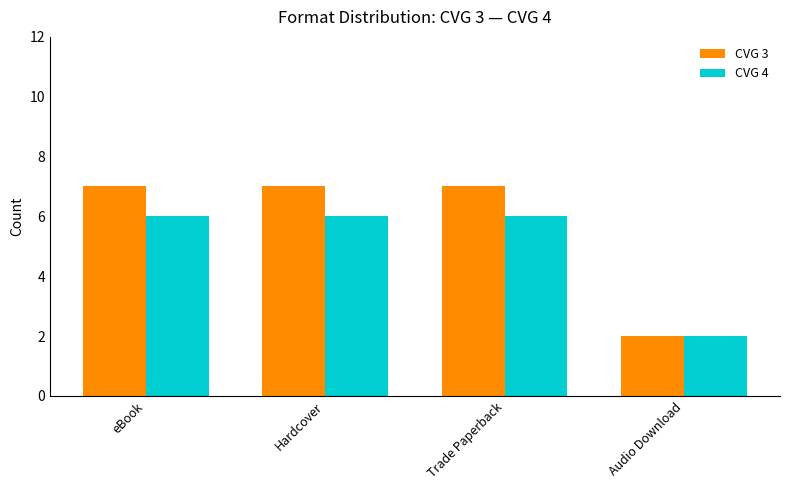

Rank the series at eBook from highest to lowest value.

CVG 3, CVG 4